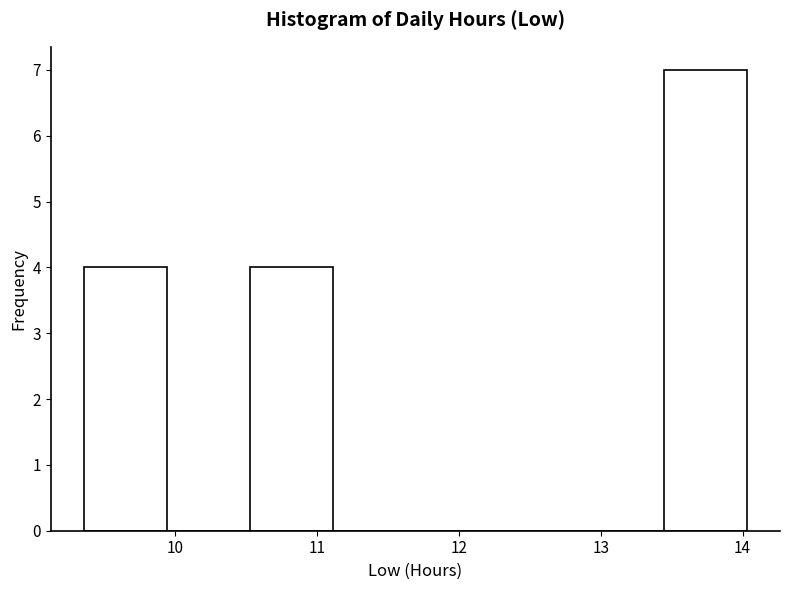

Reading left to right, list every bar in this chart as the range it spans on the x-axis followed by its height. Neither the bar edges nor the heights are printed on the chart, so give them approximately, as read against the axes.

9.4 to 9.9: 4
9.9 to 10.5: 0
10.5 to 11.1: 4
11.1 to 11.7: 0
11.7 to 12.3: 0
12.3 to 12.9: 0
12.9 to 13.4: 0
13.4 to 14.0: 7